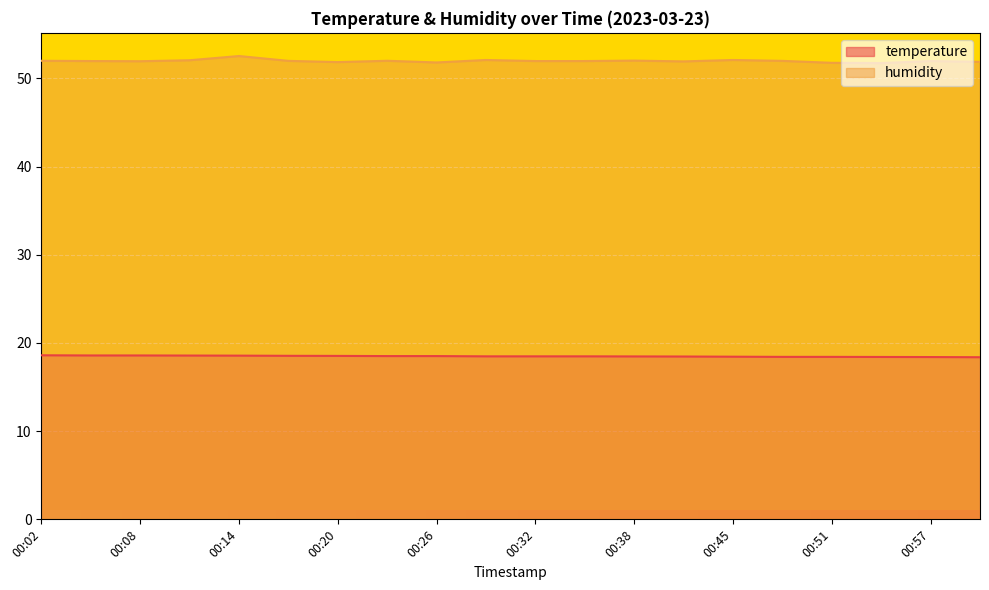

Reading left to right, what are all the values shown in this chart?

temperature: 18.6	18.6	18.6	18.6	18.6	18.5	18.5	18.5	18.5	18.5	18.5	18.5	18.5	18.5	18.4	18.4	18.4	18.4	18.4	18.4
humidity: 52.0	52.0	51.9	52.0	52.5	52.0	51.8	52.0	51.8	52.1	52.0	52.0	52.0	51.9	52.1	52.0	51.8	51.7	52.0	51.9